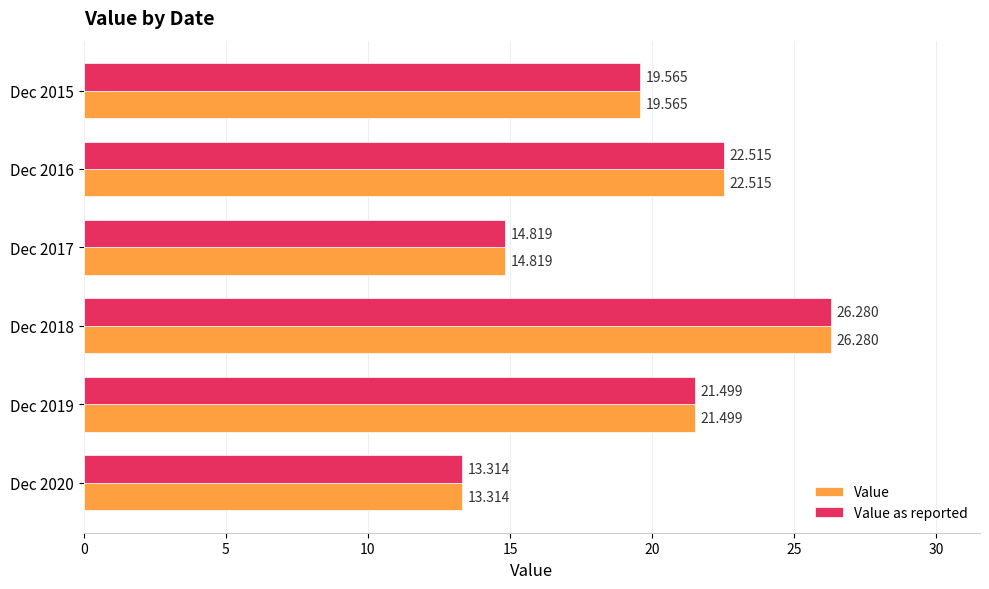

What are all the series names shown in the legend?

Value, Value as reported